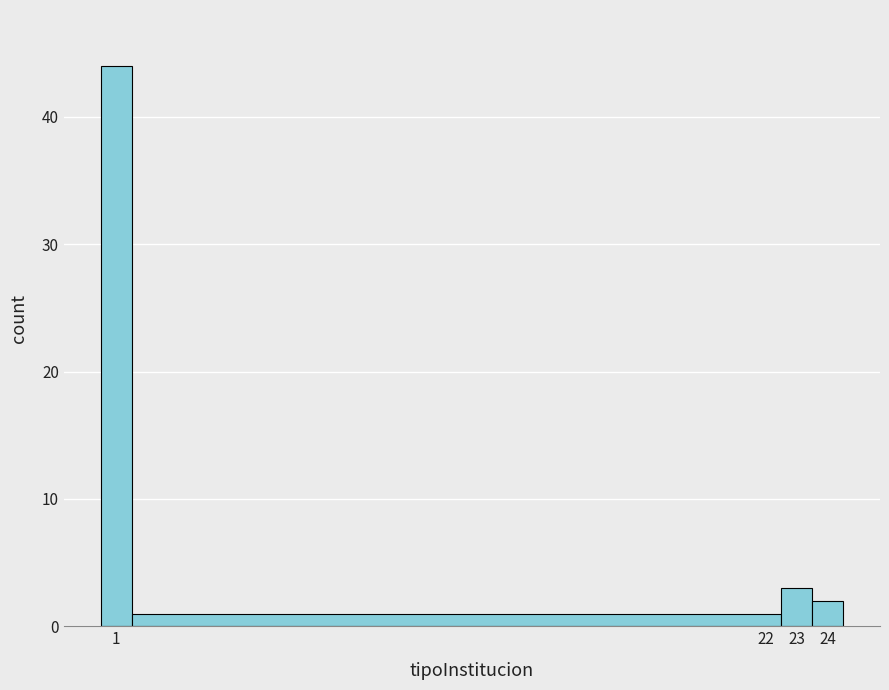

Reading left to right, transcribe this chart: for each bar, give the range it covers on the x-axis and its height. The values are not printed on the chart, so give them approximately, as read against the axis.

0.5 to 1.5: 44
1.5 to 22.5: 1
22.5 to 23.5: 3
23.5 to 24.5: 2